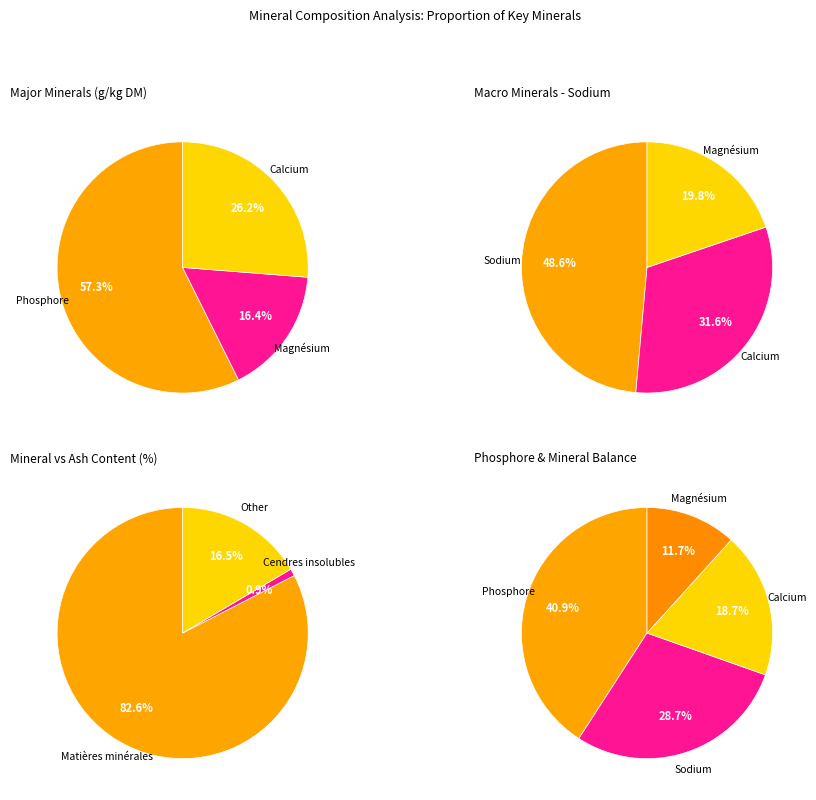

Rank the categories by value from lowest to highest.

Cendres insolubles, Magnésium, Calcium, Matières minérales, Sodium, Phosphore